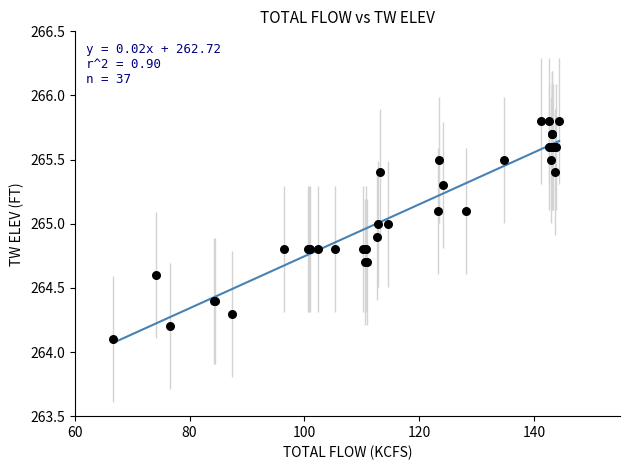

What Y value in the scatter plot is closest to 264?

264.1